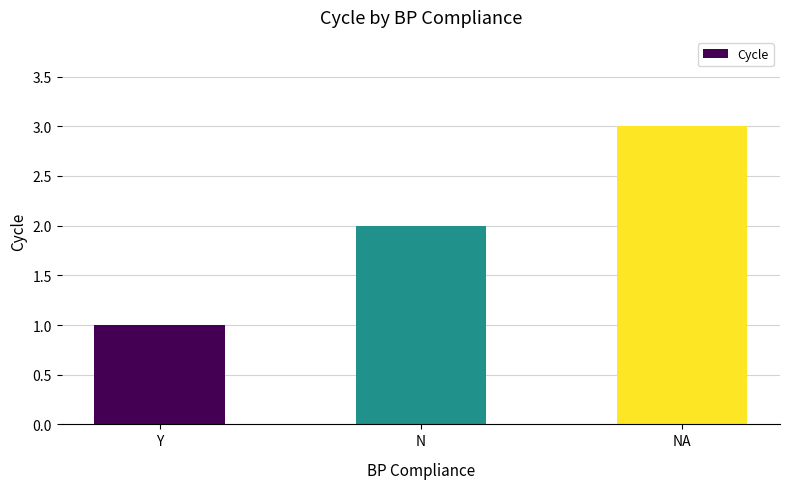

What is the label of the 3rd bar from the right?

Y